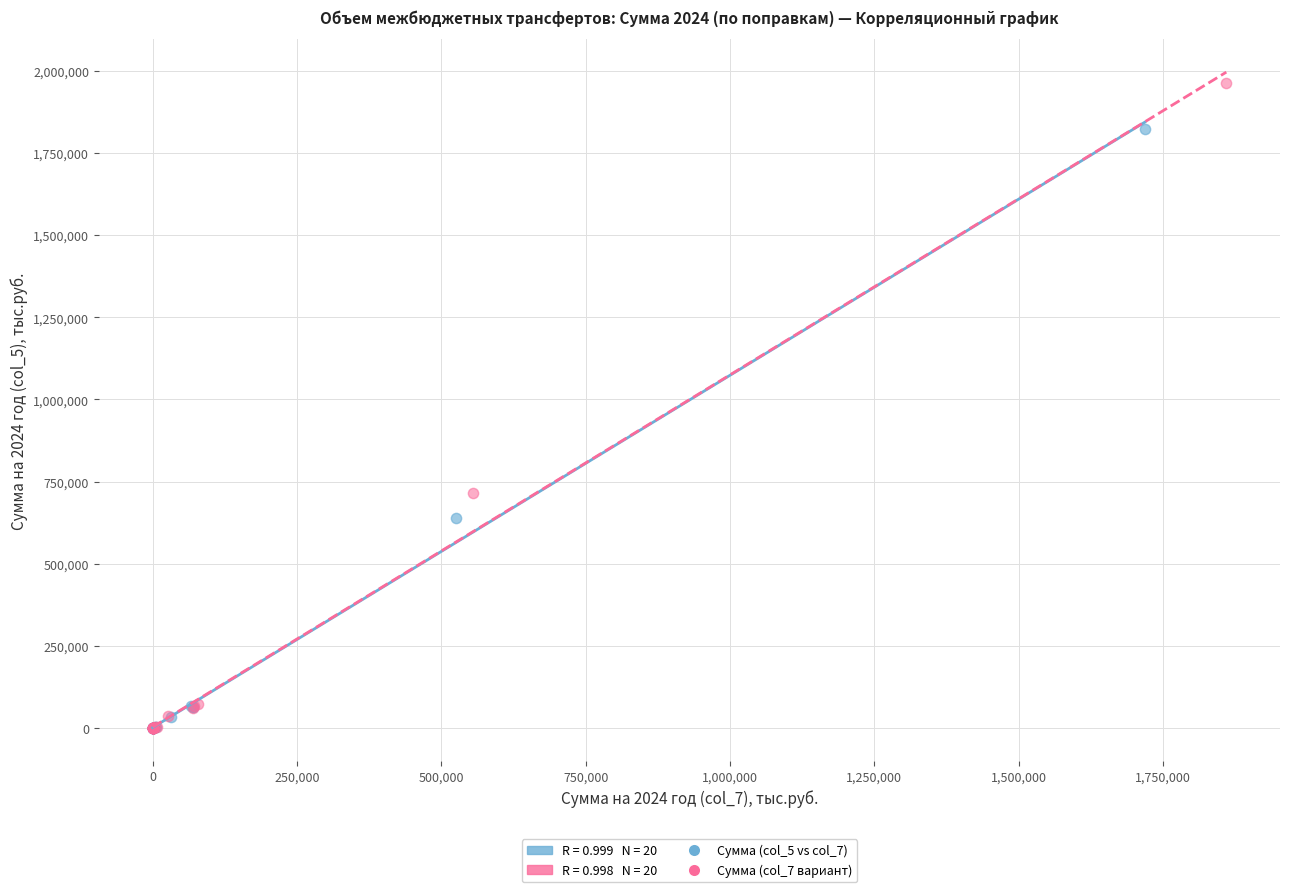

Which series has the largest Y range (max minus min)?

Сумма (col_7 вариант)